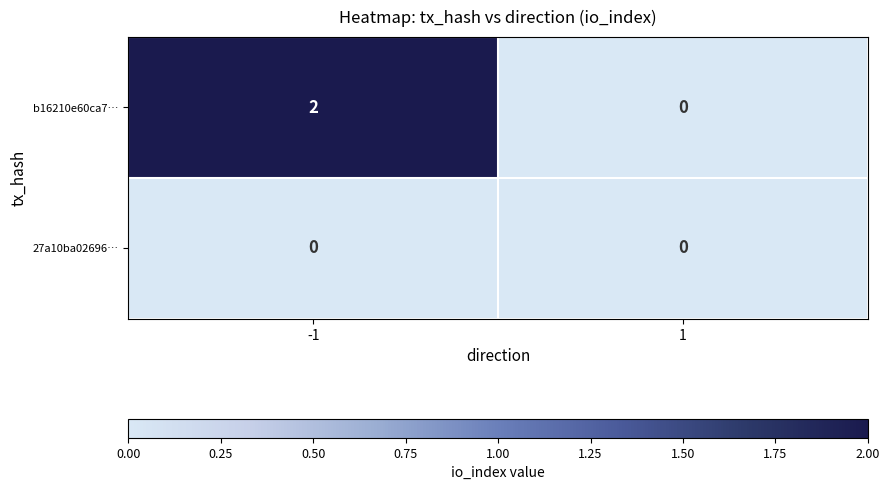

List the series in order of their peak value, lowest first.

27a10ba02696…, b16210e60ca7…